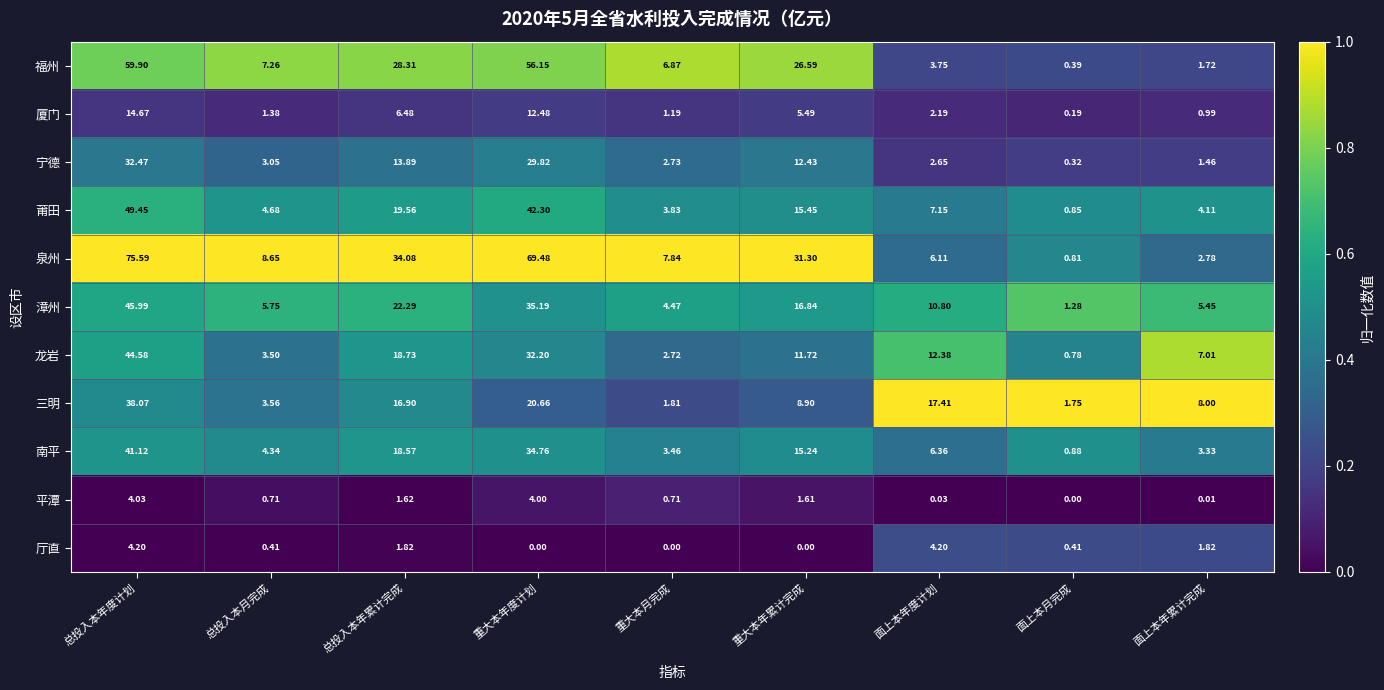

Rank the series at 重大本月完成 from highest to lowest value.

泉州, 福州, 漳州, 莆田, 南平, 宁德, 龙岩, 三明, 厦门, 平潭, 厅直